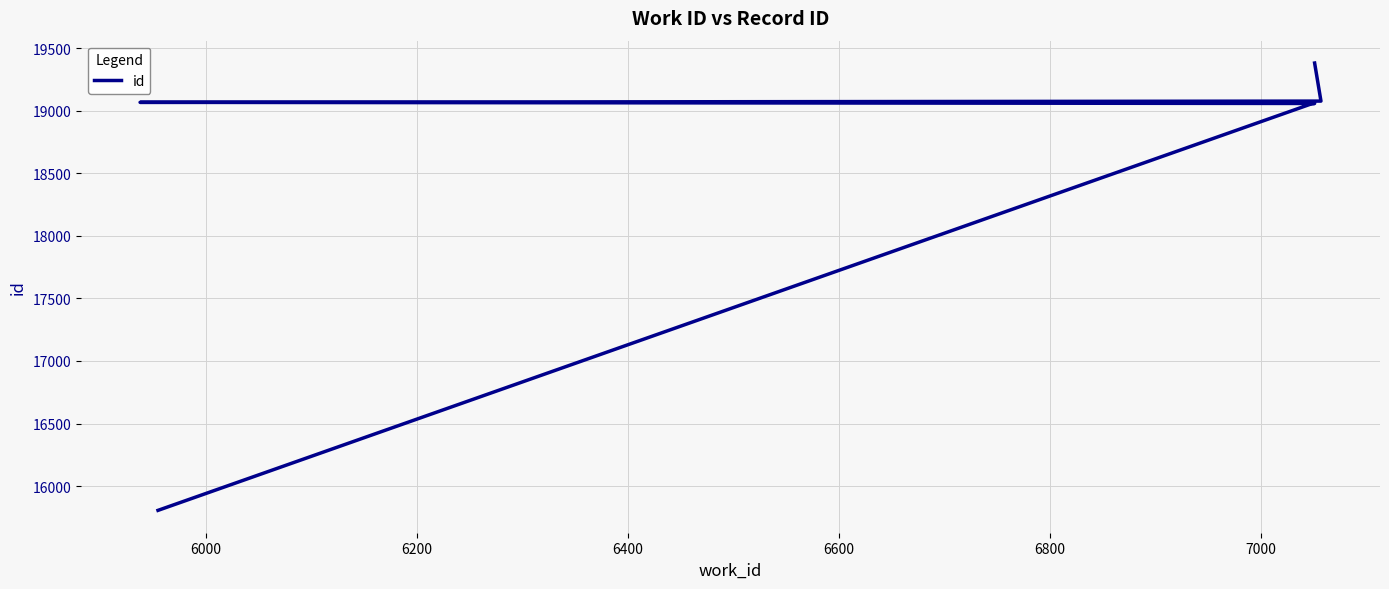

Does the chart have visible grid lines?

Yes